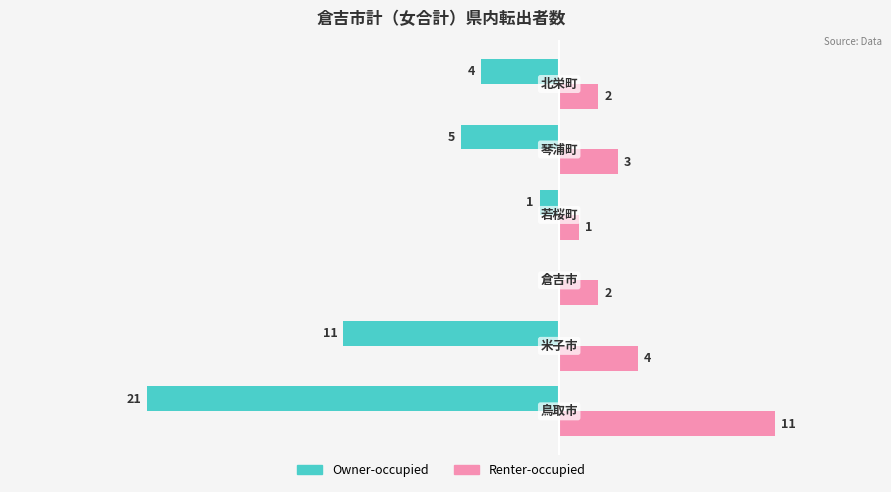

Which series has the largest total across all categories?

Renter-occupied